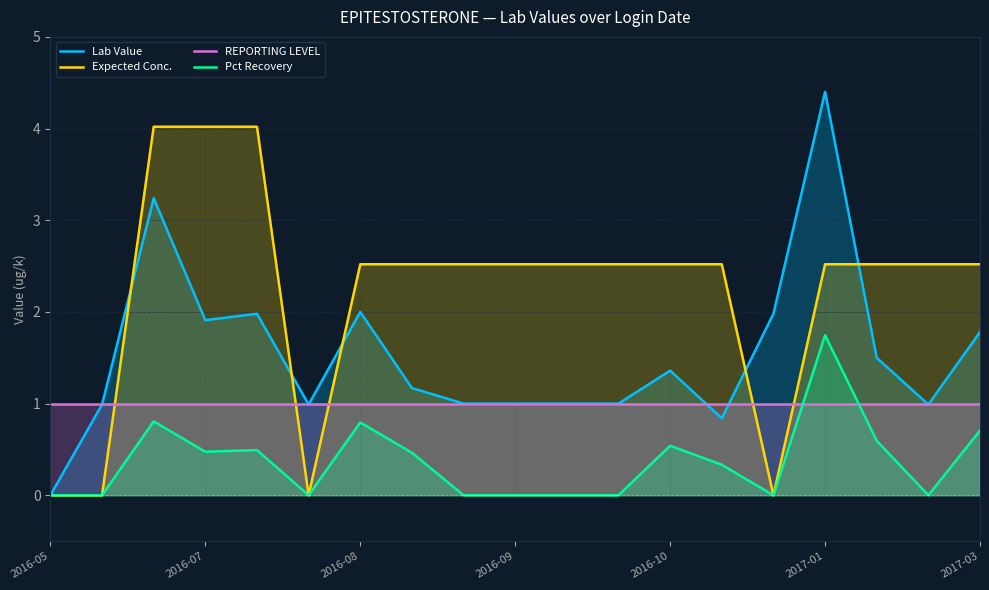

Rank the series by their maximum value, from highest to lowest.

Lab Value, Expected Conc., Pct Recovery, REPORTING LEVEL